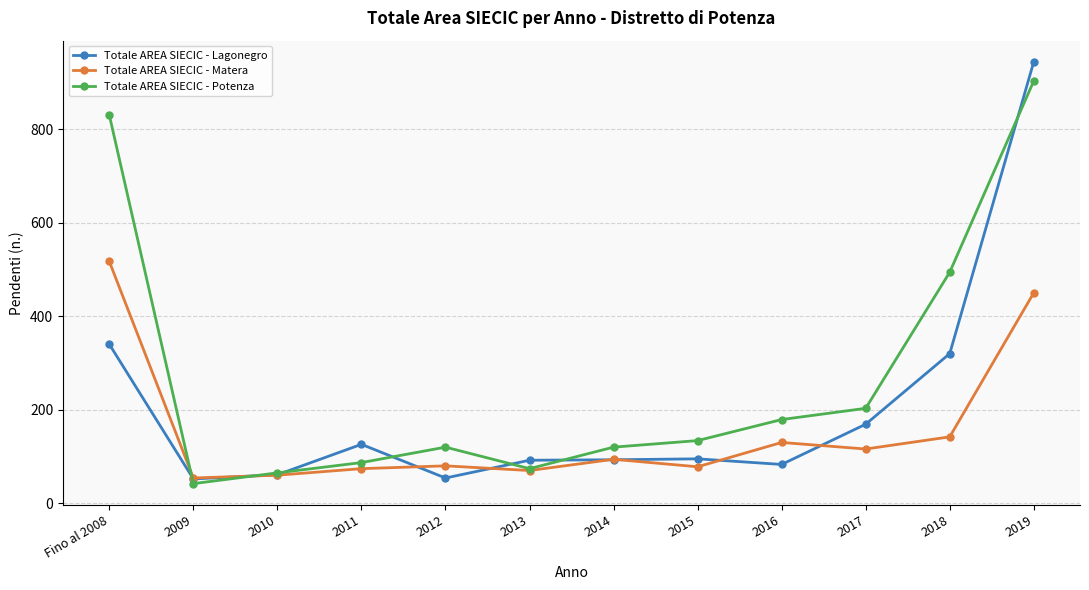

What is the difference between the Totale AREA SIECIC - Potenza values at 2015 and 2011?

47